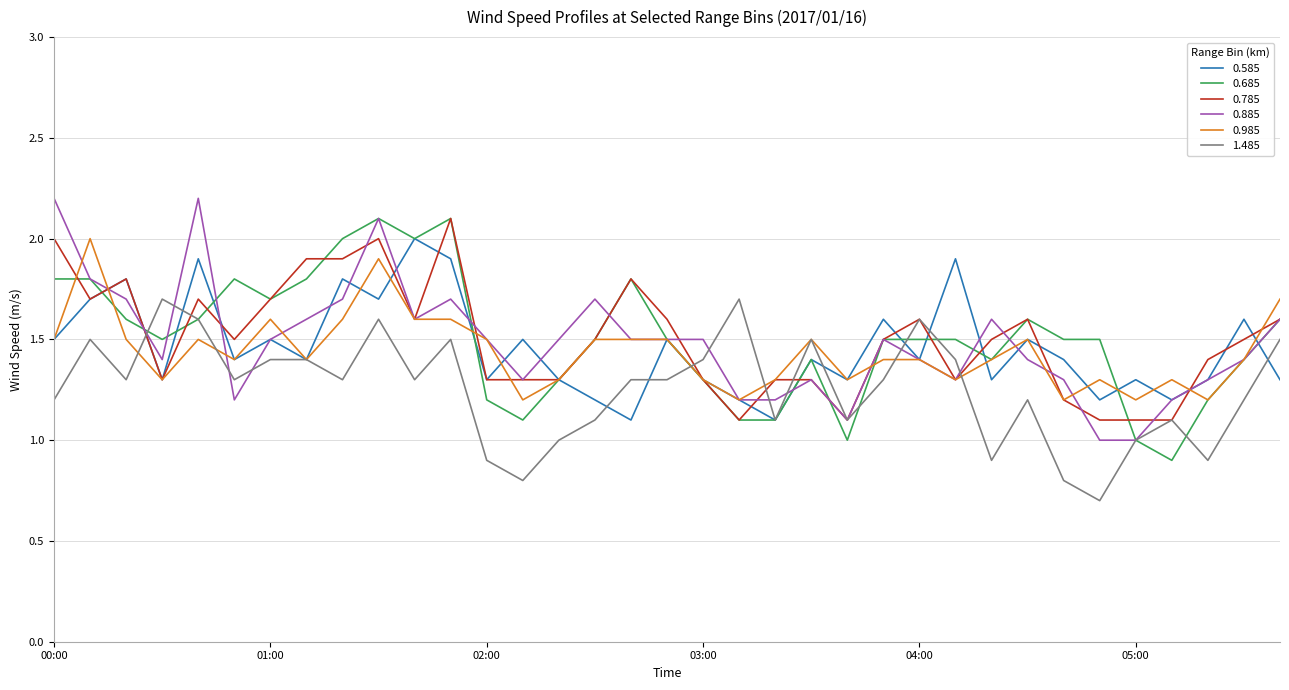

What is the smallest value displayed?

0.7